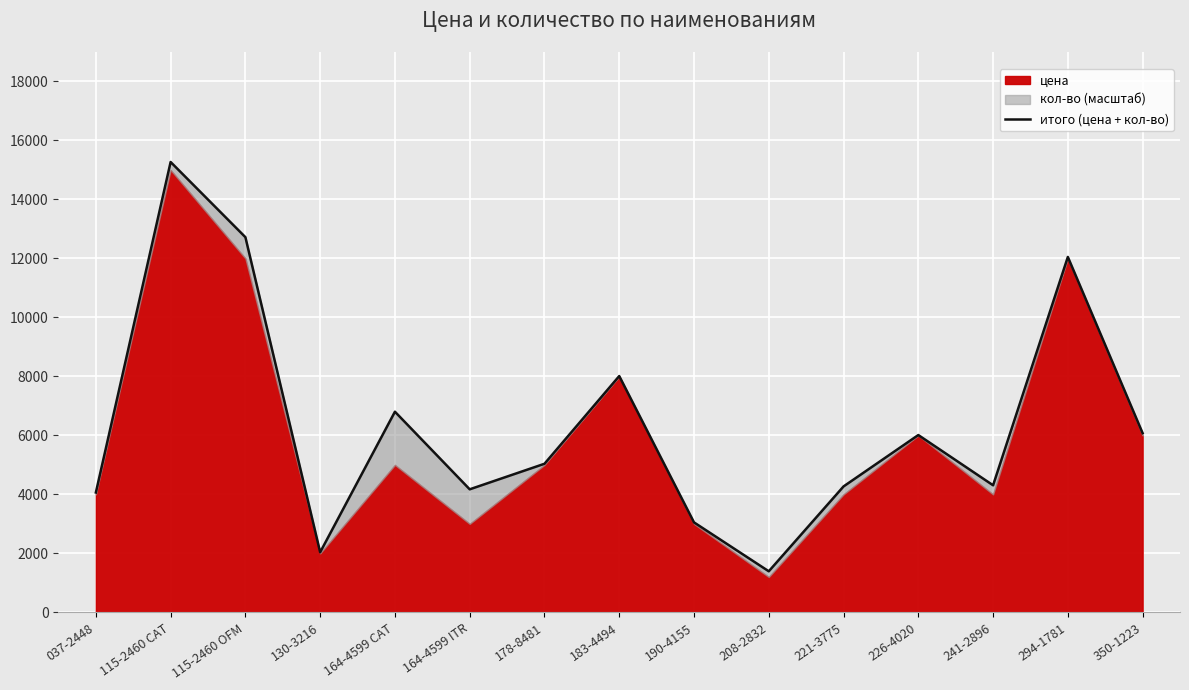

True or false: the data shows 6787.3 at 164-4599 ITR.

False